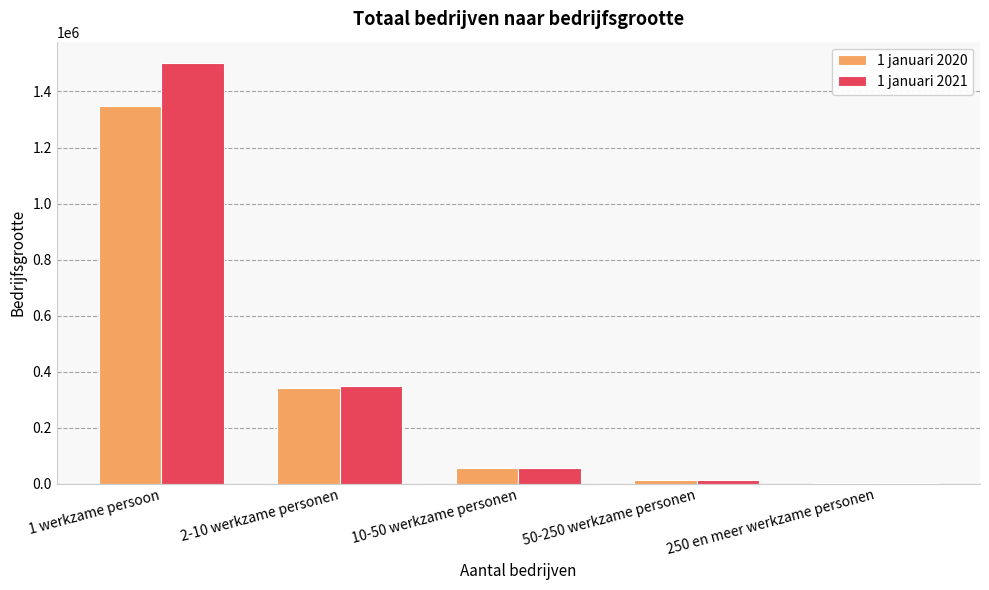

At which label does 1 januari 2021 reach its peak?

1 werkzame persoon